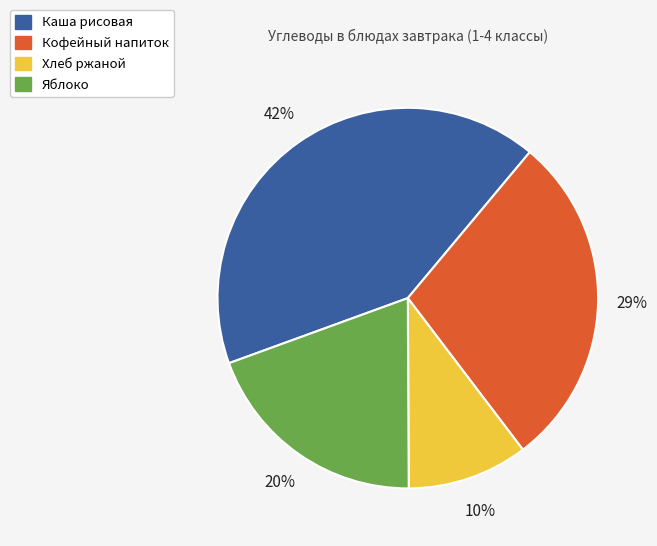

How many slices are in this pie chart?

4